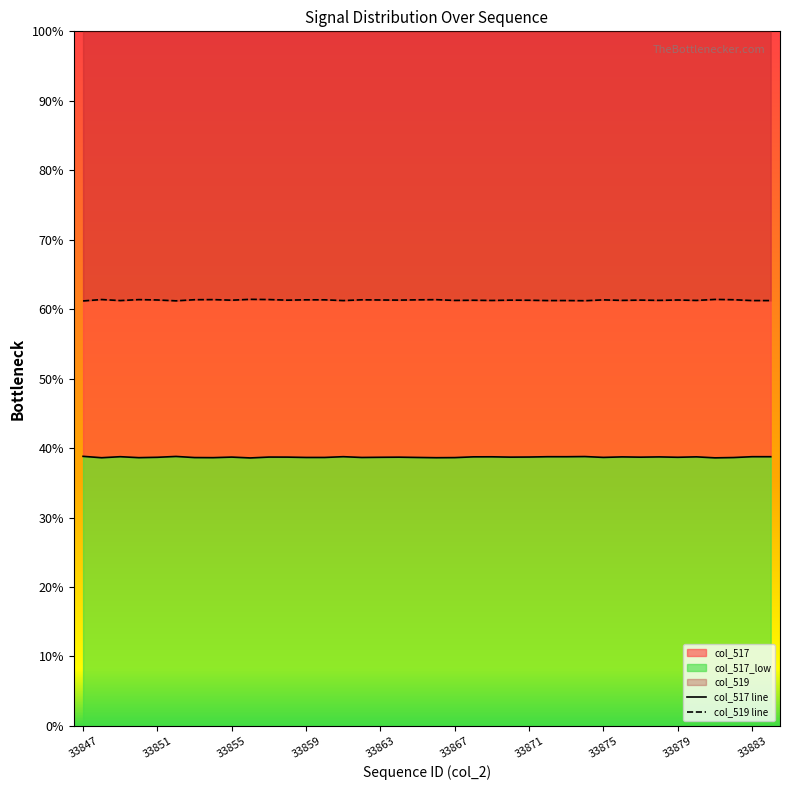

Is the value of col_517 at 33856 greater than the value of col_519 at 33876?

No